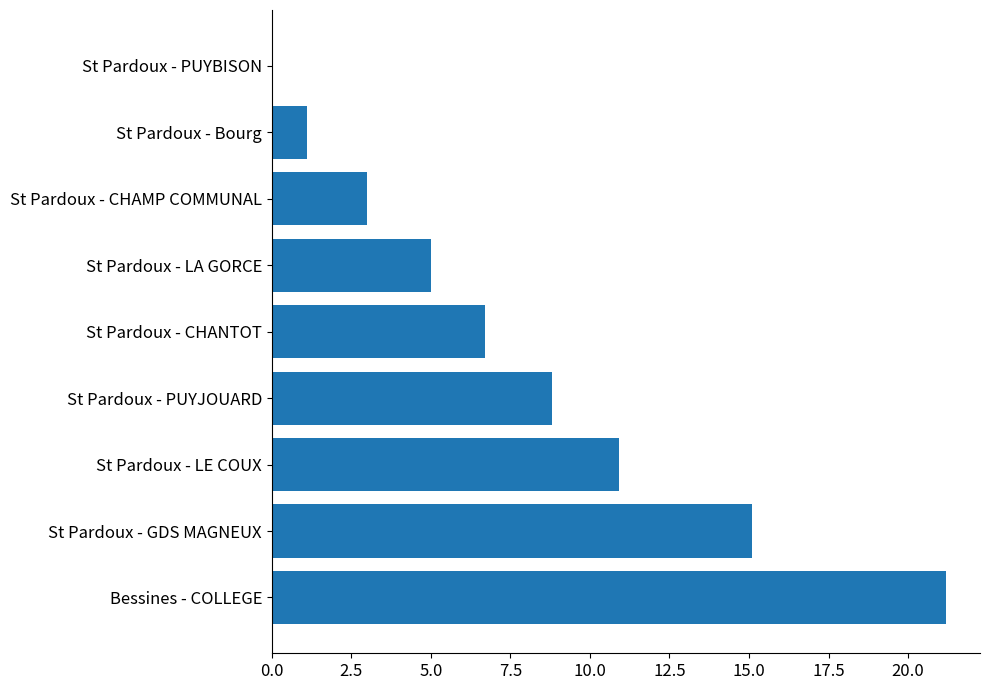

What is the average value?

8.0